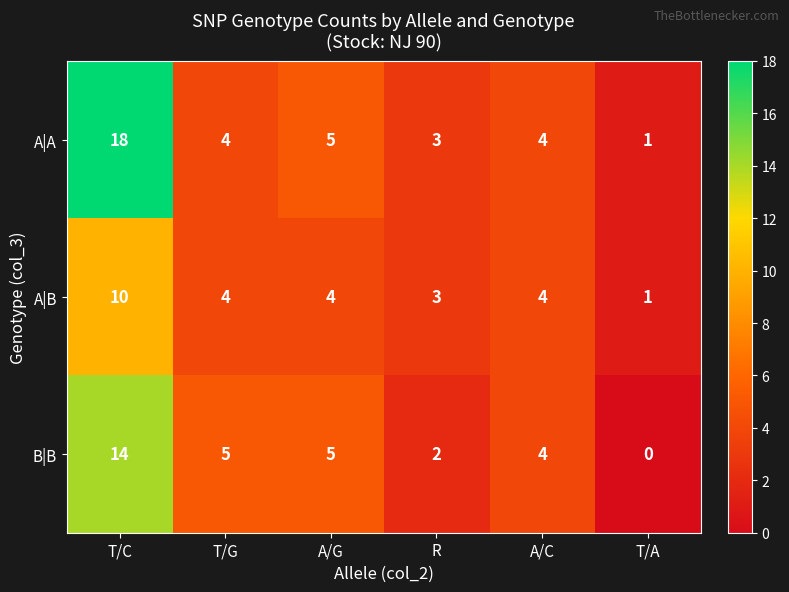

Which series changed the most between T/G and R?

B|B